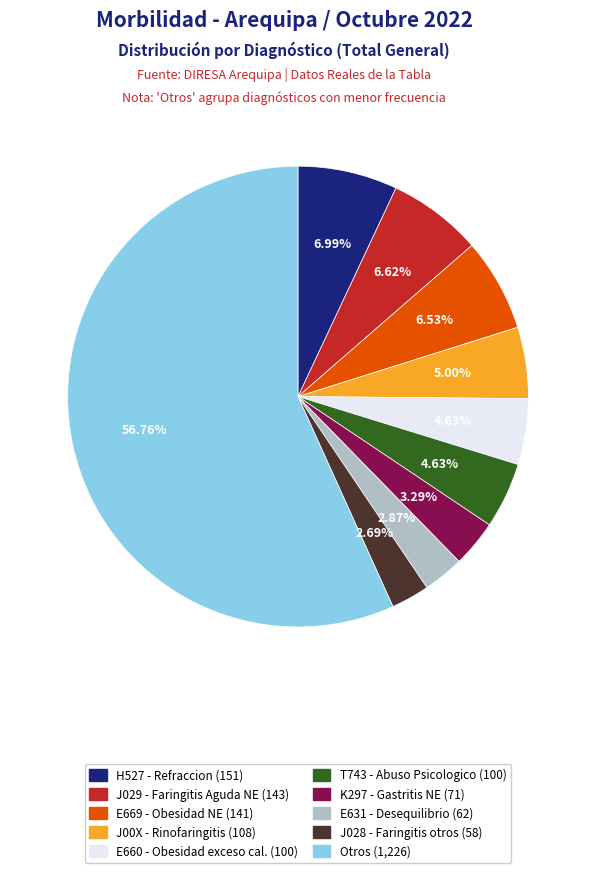

Is there a majority slice in this chart?

Yes